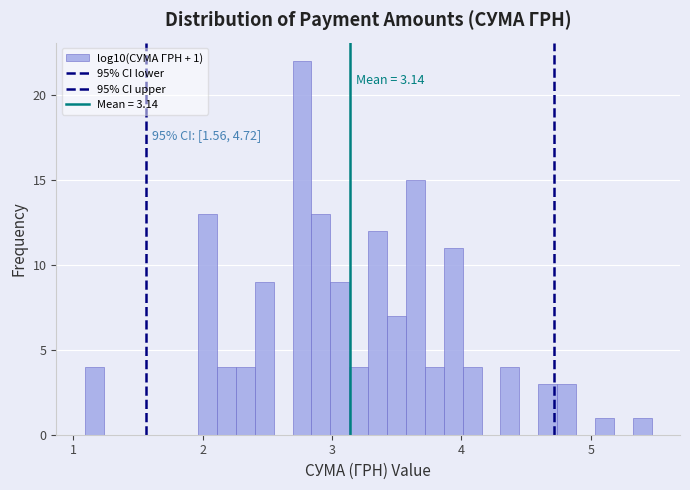

Read against the x-axis, roughly where is the centre of the tallest bar?

2.8